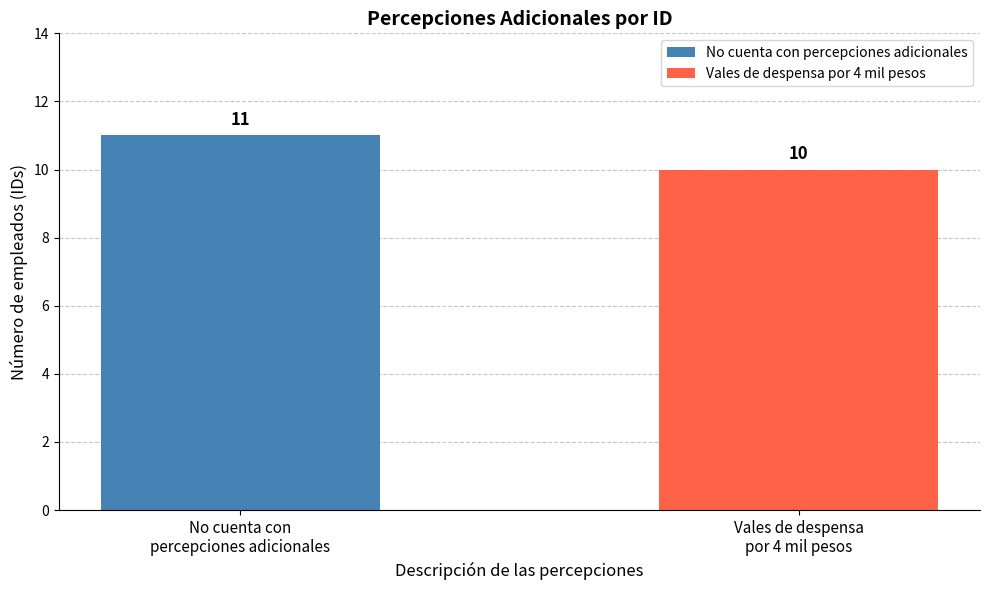

List the series in order of their overall mean, lowest first.

Vales de despensa por 4 mil pesos, No cuenta con percepciones adicionales